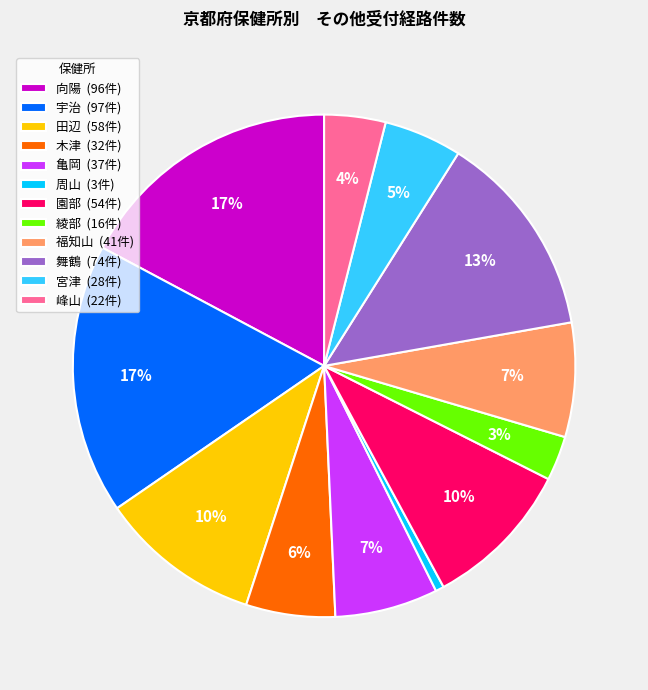

Combined, do 峰山 and 舞鶴 account for over 50%?

No